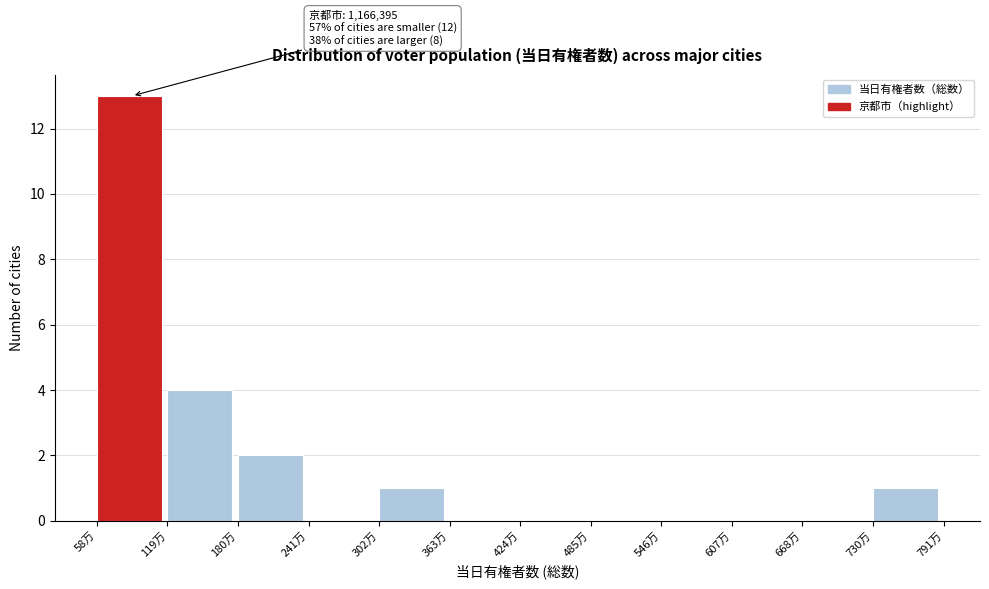

Reading left to right, extract all data points from this chart.

58万=13	119万=4	180万=2	241万=0	302万=1	363万=0	424万=0	485万=0	546万=0	607万=0	668万=0	730万=1